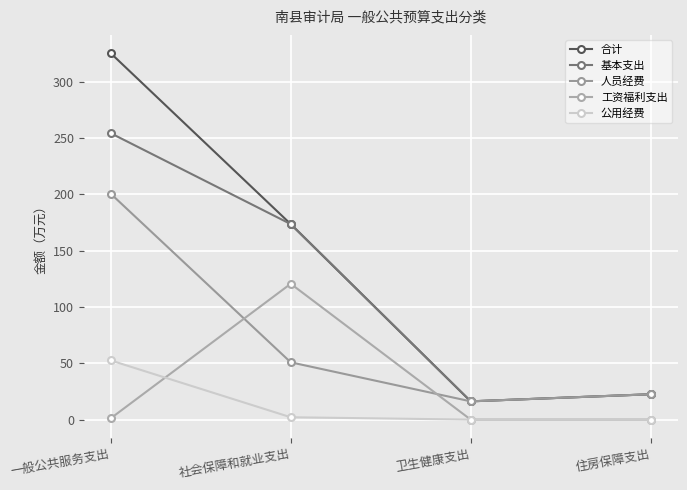

Does the chart have visible grid lines?

Yes